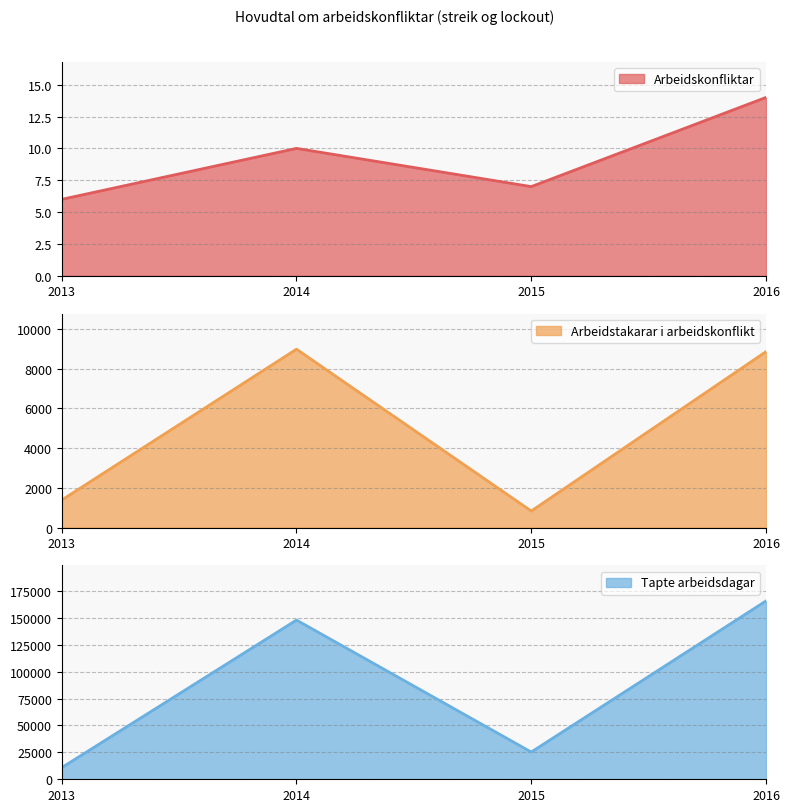

In Tapte arbeidsdagar, how many points are higher than both neighbors (excluding endpoints)?

1